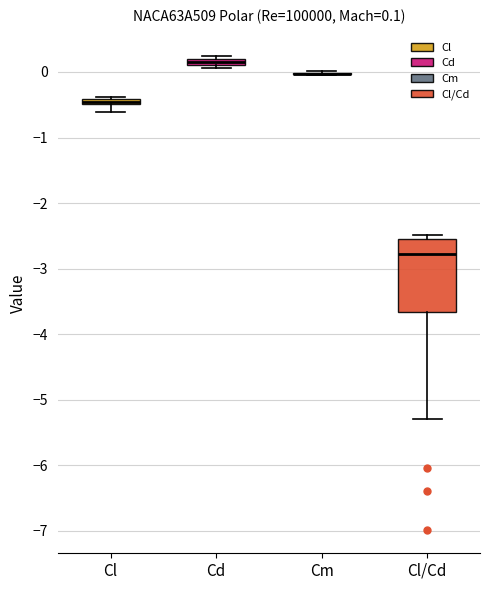

Which box is the tallest, from its lower edge to its upper edge?

Cl/Cd